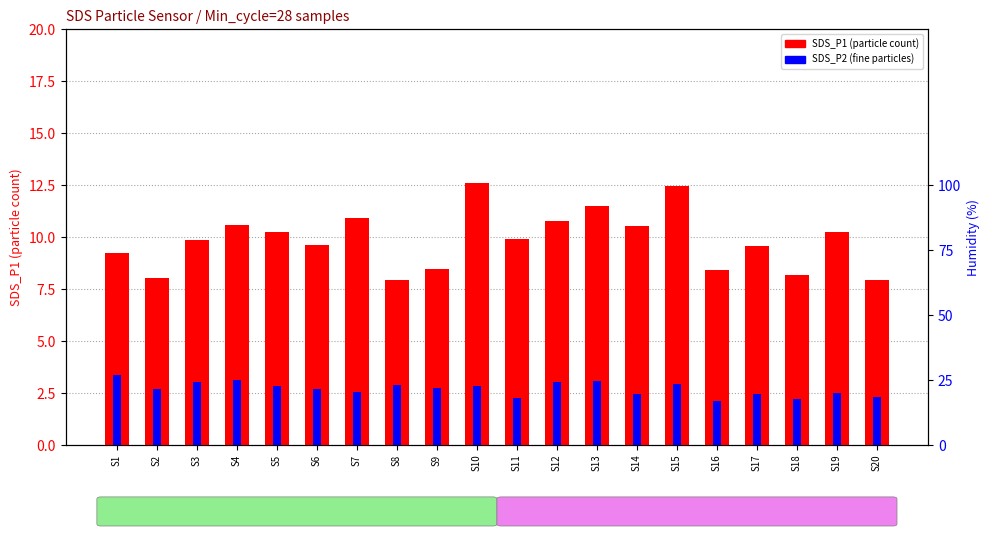

What is the total value across all series at S11?

12.2